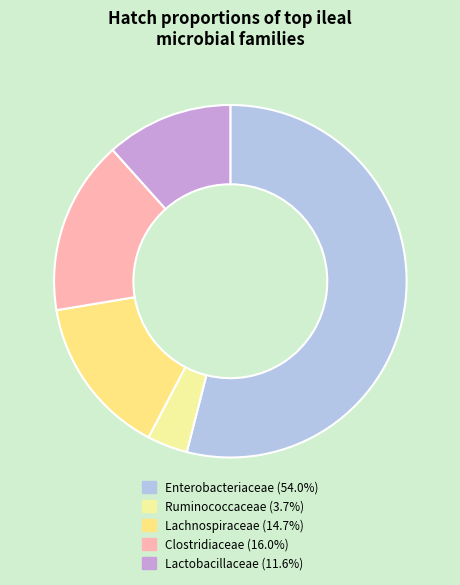

Which slice is the largest?

Enterobacteriaceae